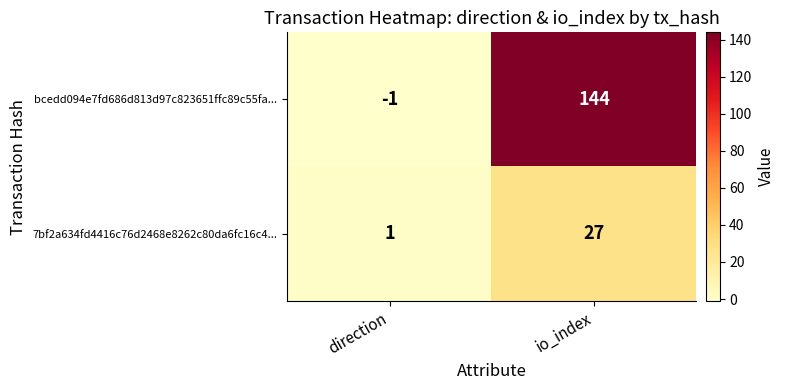

What is the minimum value shown in the chart?

-1